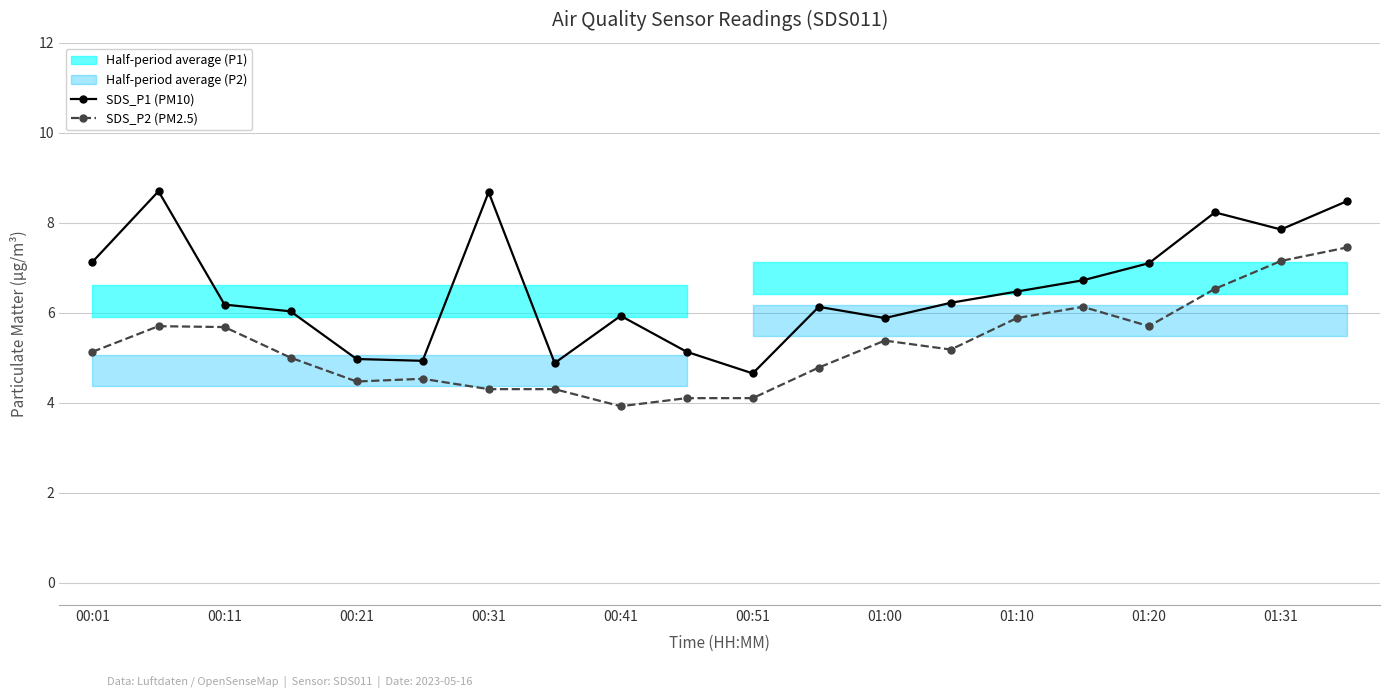

True or false: SDS_P2 (PM2.5) and SDS_P1 (PM10) cross at least once.

False